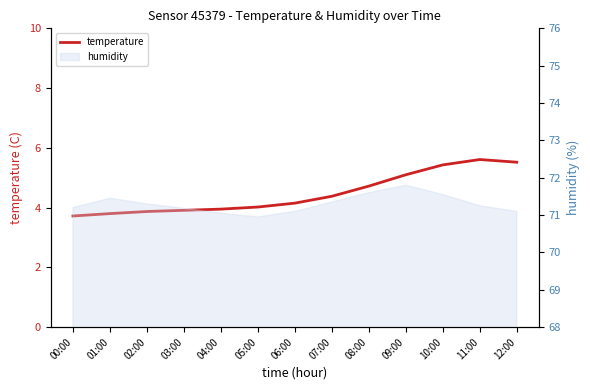

What is the approximate value at 12:00?

5.5